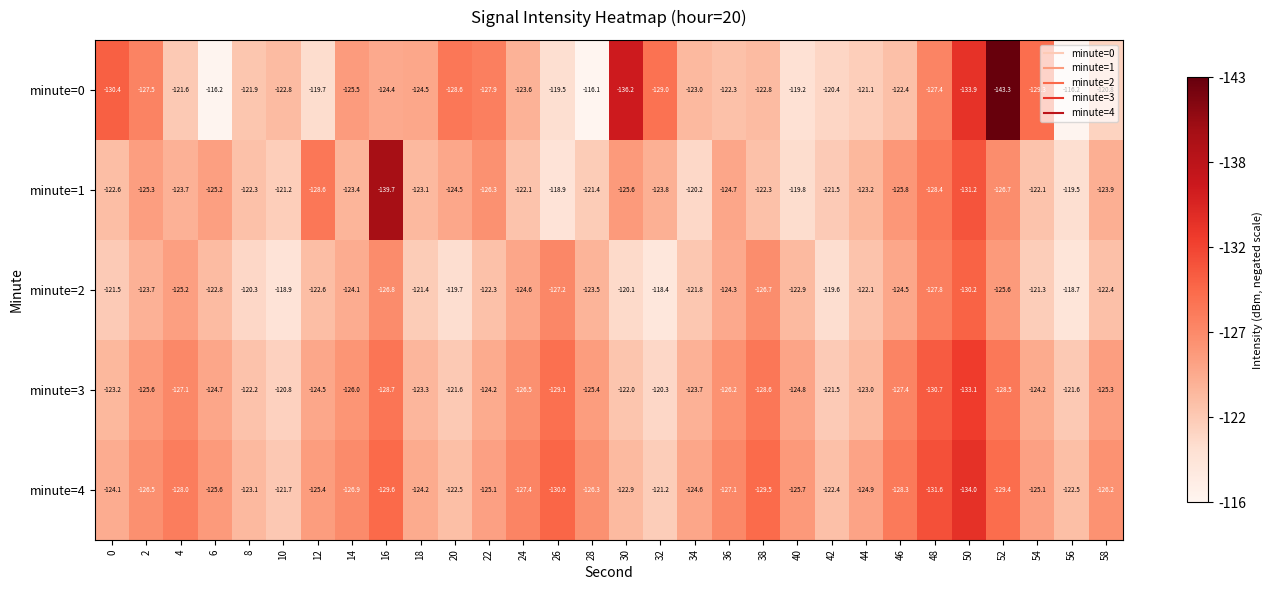

Is it true that minute=3 equals -127.1 at 4?

True